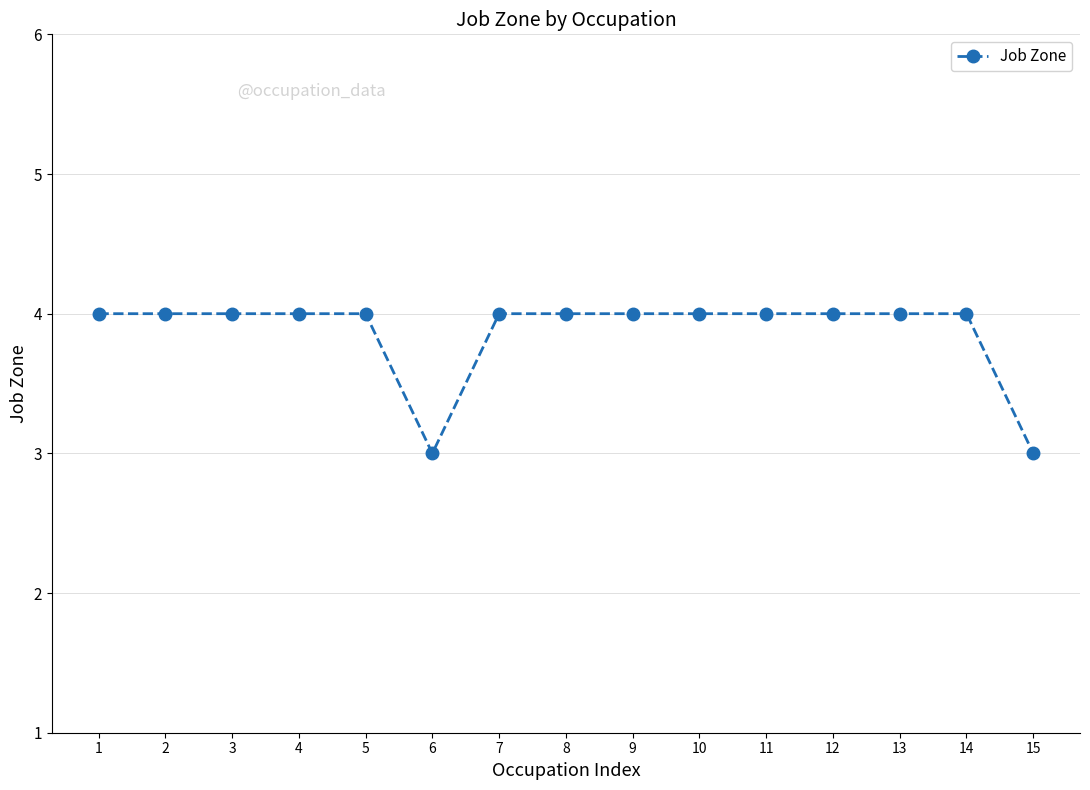

What is the average value?

4